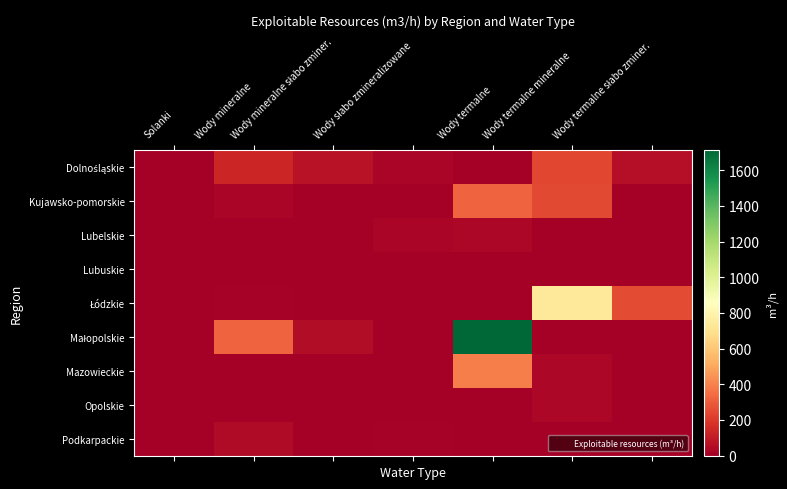

What is the total value across all series at Solanki?

3.7